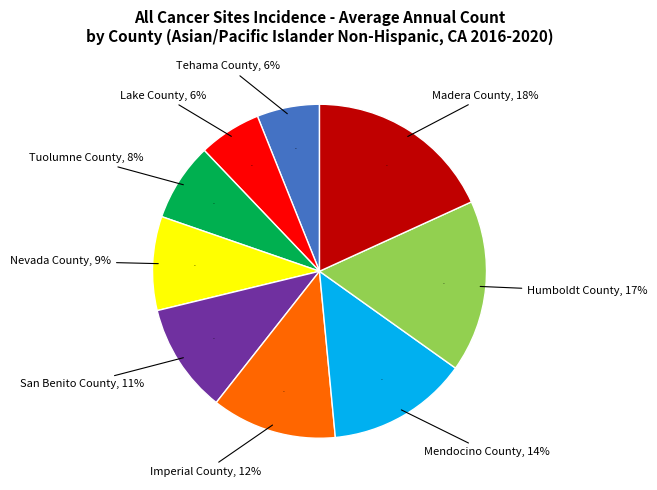

How many slices are in this pie chart?

9